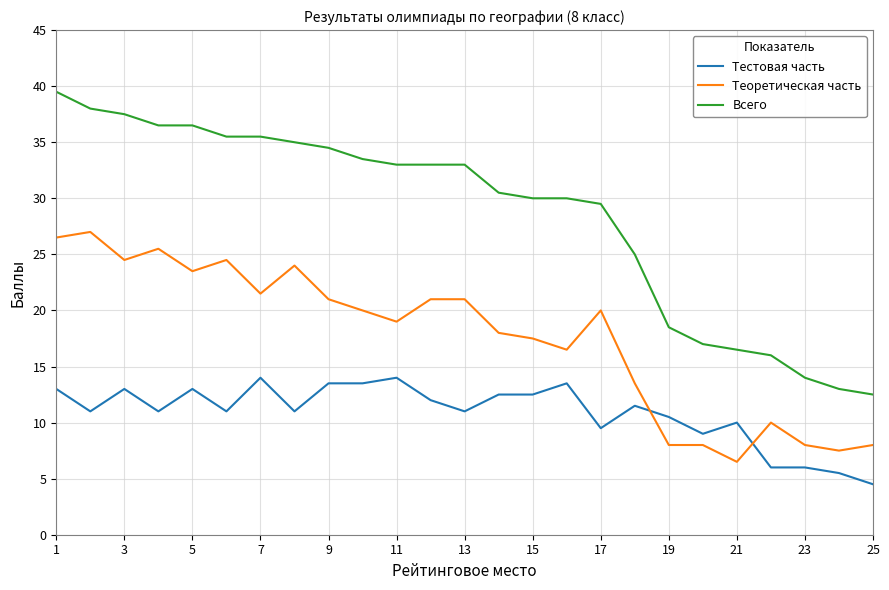

Rank the series by their average value, from highest to lowest.

Всего, Теоретическая часть, Тестовая часть